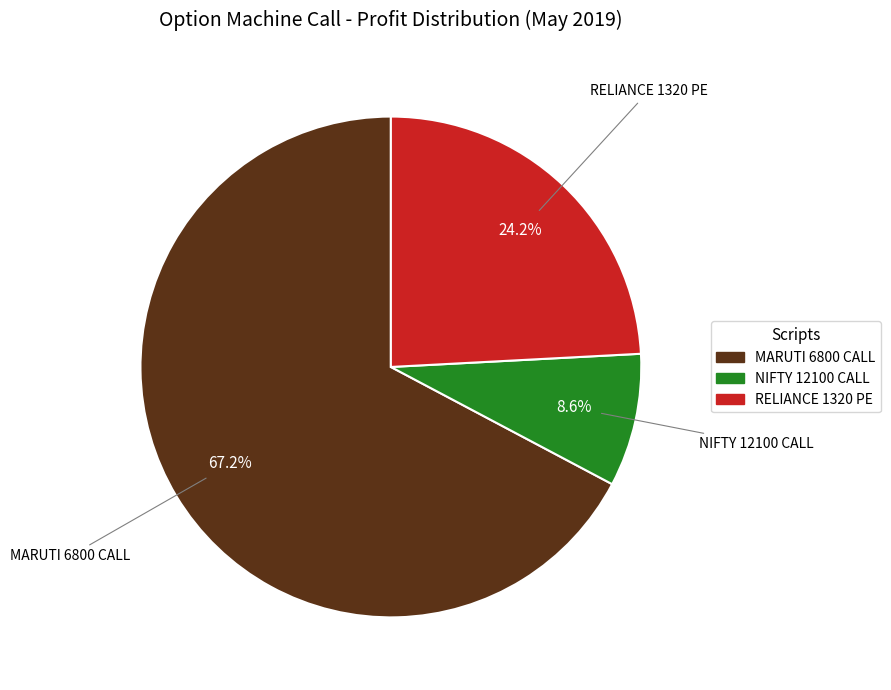

To the nearest percent, what is the difference between the MARUTI 6800 CALL and NIFTY 12100 CALL slice percentages?

59%